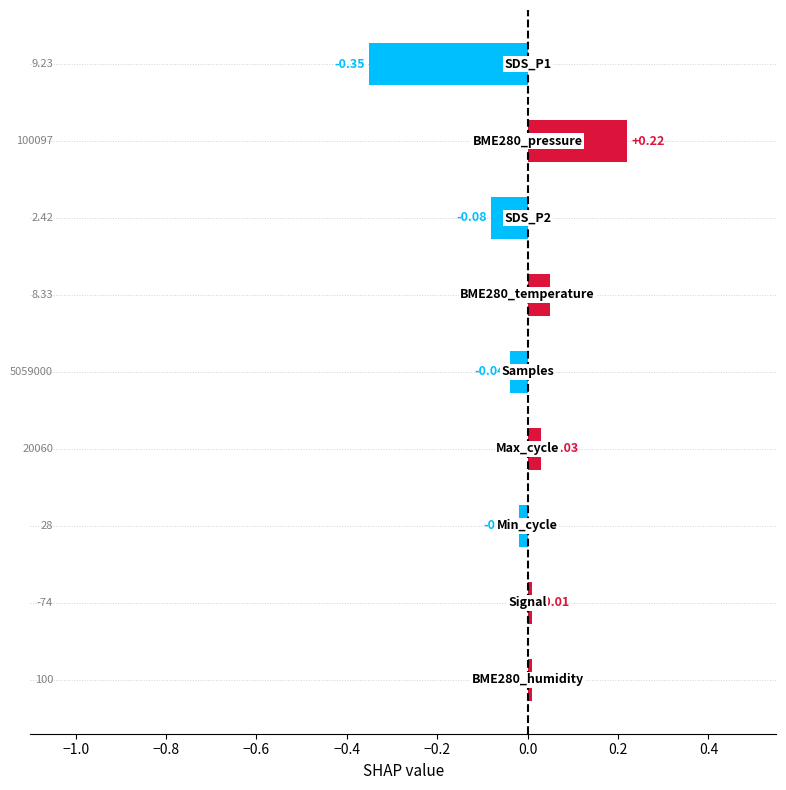

What is the difference between the maximum and minimum values?

0.6